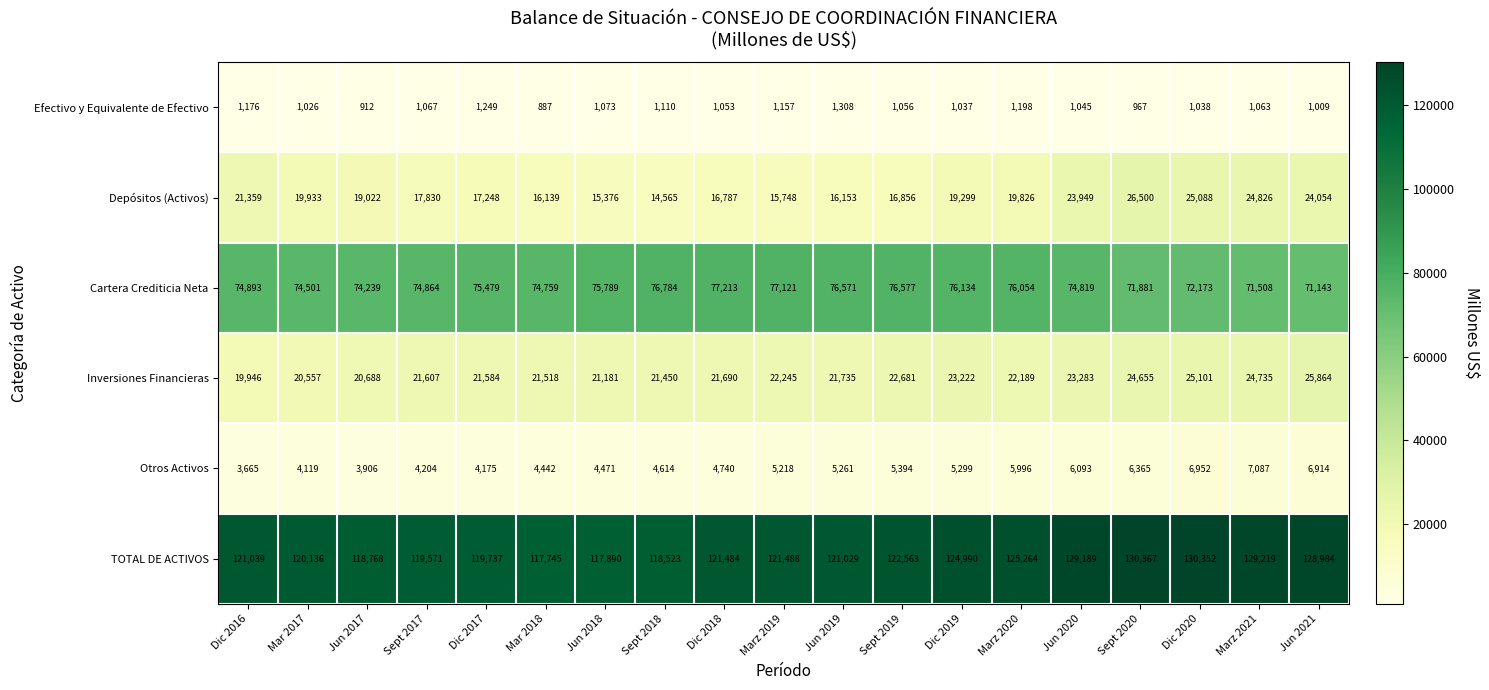

True or false: Depósitos (Activos) has a value of 9044 at Mar 2018.

False